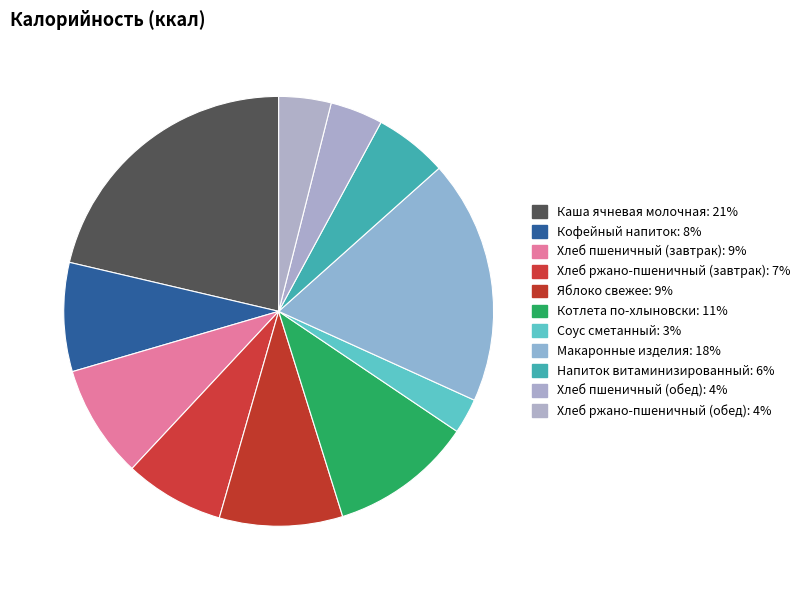

What is the change in value from Каша ячневая молочная to Напиток витаминизированный?

-189.6